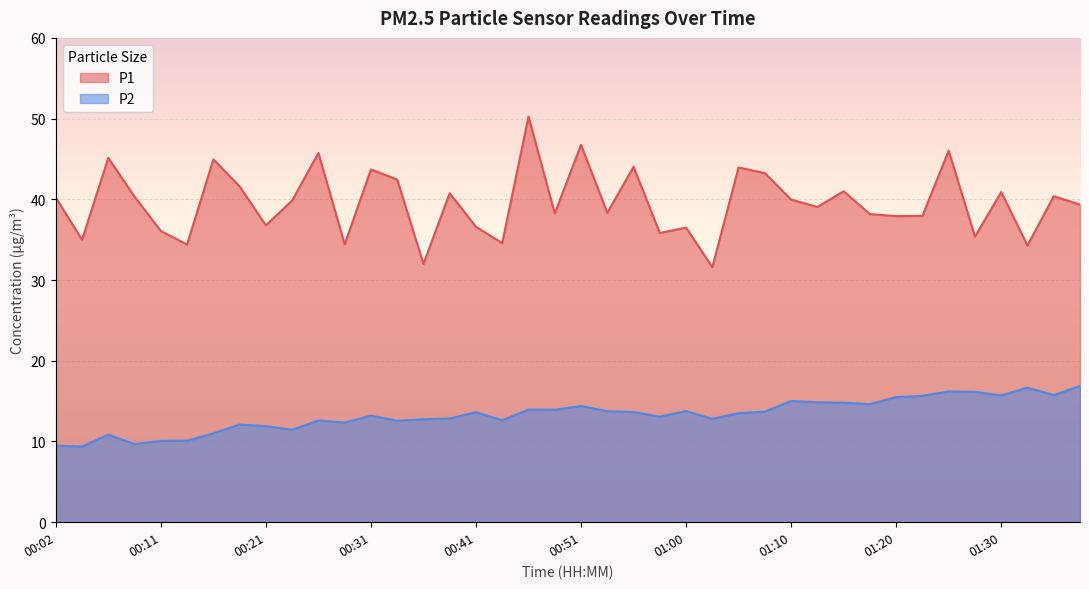

Is it true that P1 equals 32.0 at 00:36?

True